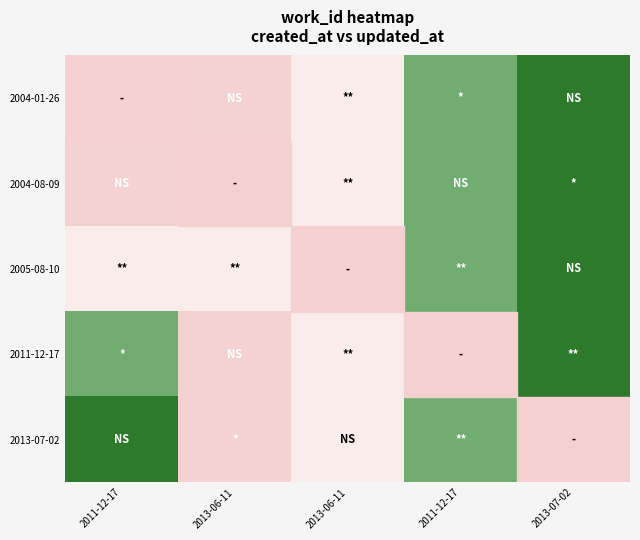

Rank the series by their average value, from highest to lowest.

2013-07-02, 2011-12-17, 2005-08-10, 2004-08-09, 2004-01-26